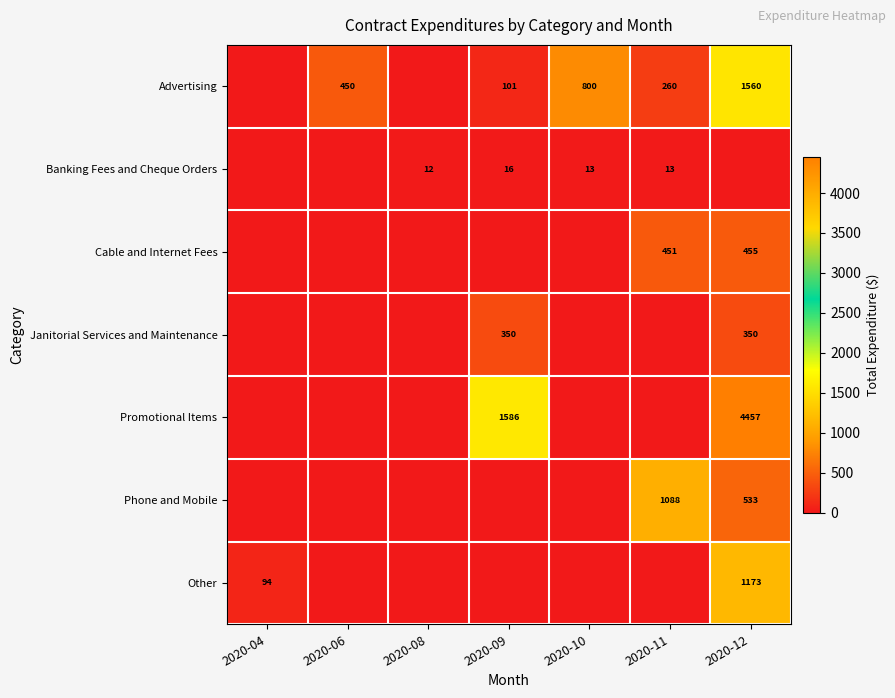

True or false: Advertising has a value of 670 at 2020-06.

False